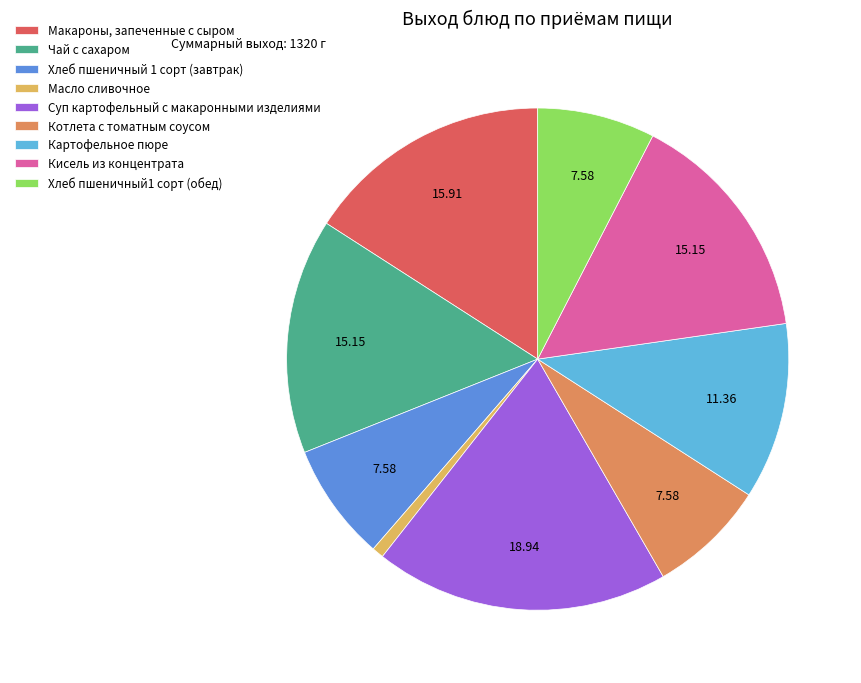

What is the largest slice in the pie chart?

Суп картофельный с макаронными изделиями